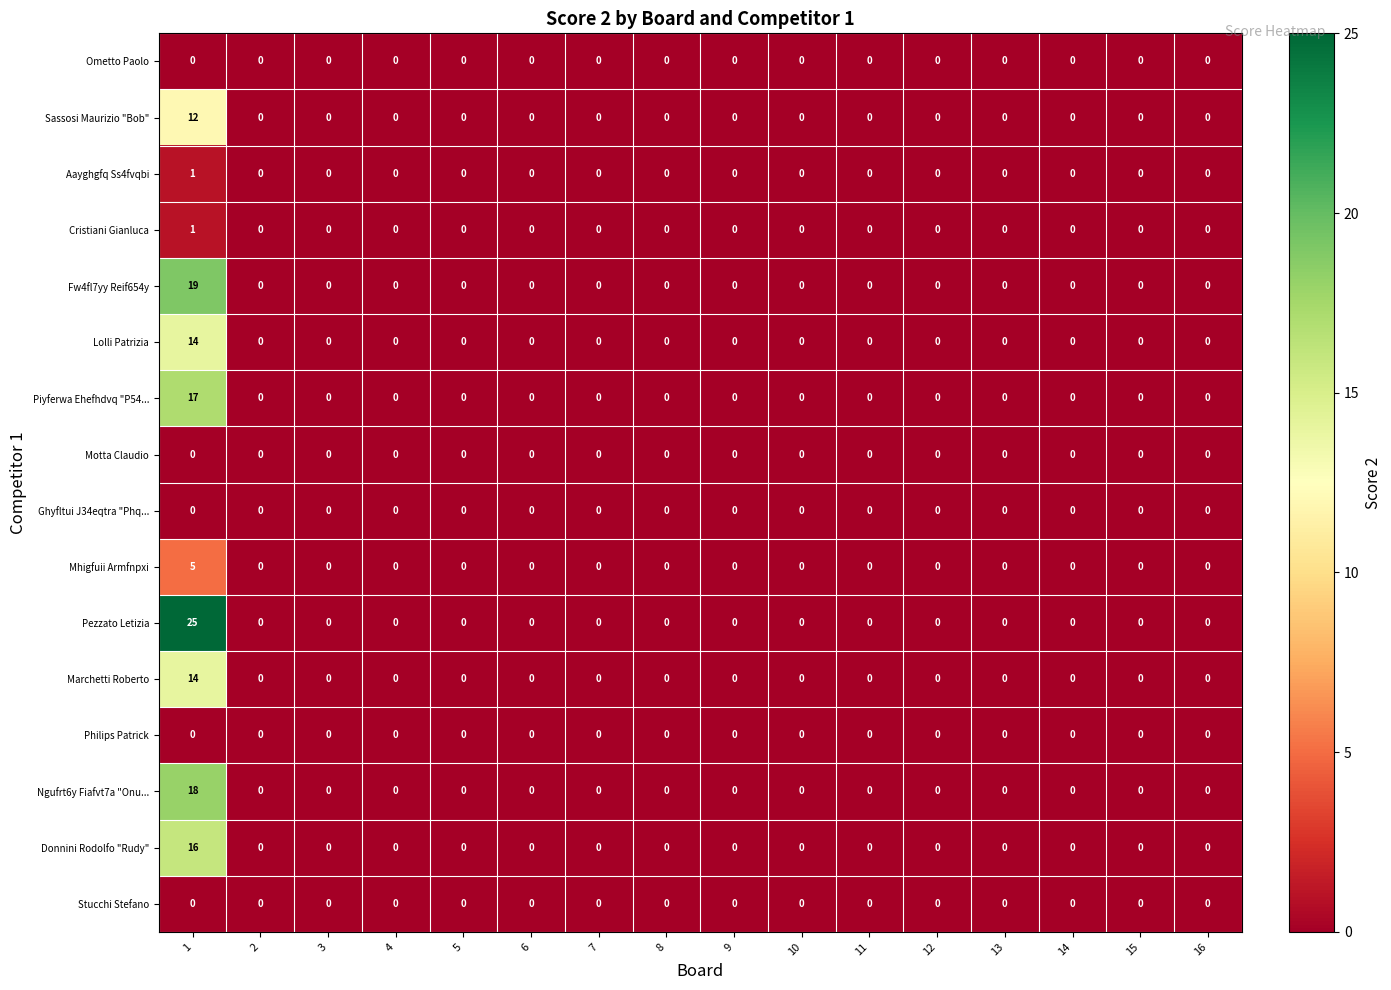

Between 1 and 10, which series saw the biggest shift?

Pezzato Letizia